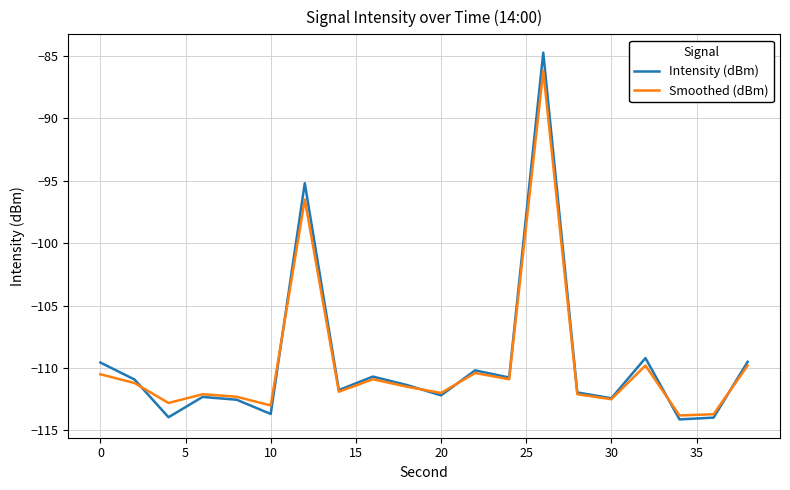

Which series has the widest spread of values?

Intensity (dBm)